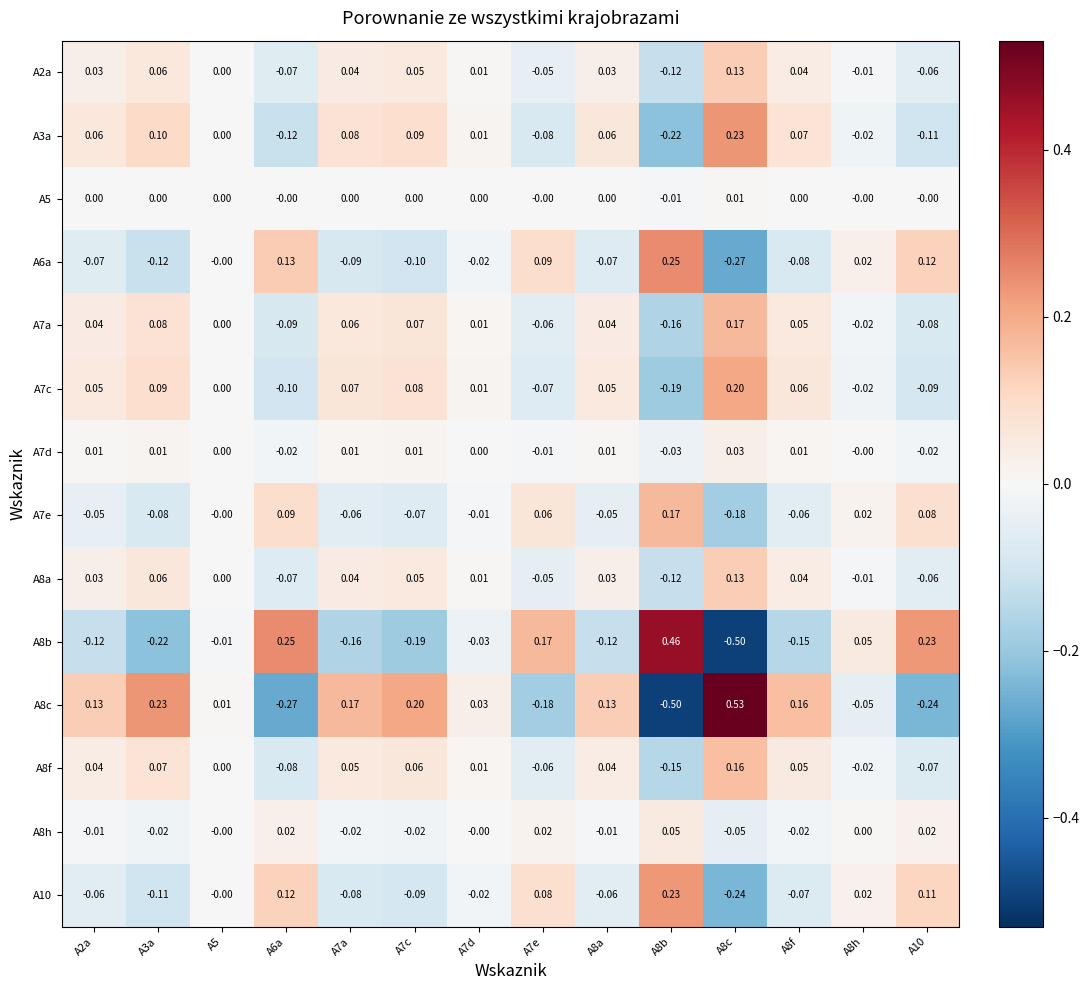

How many categories are shown in the chart?

14